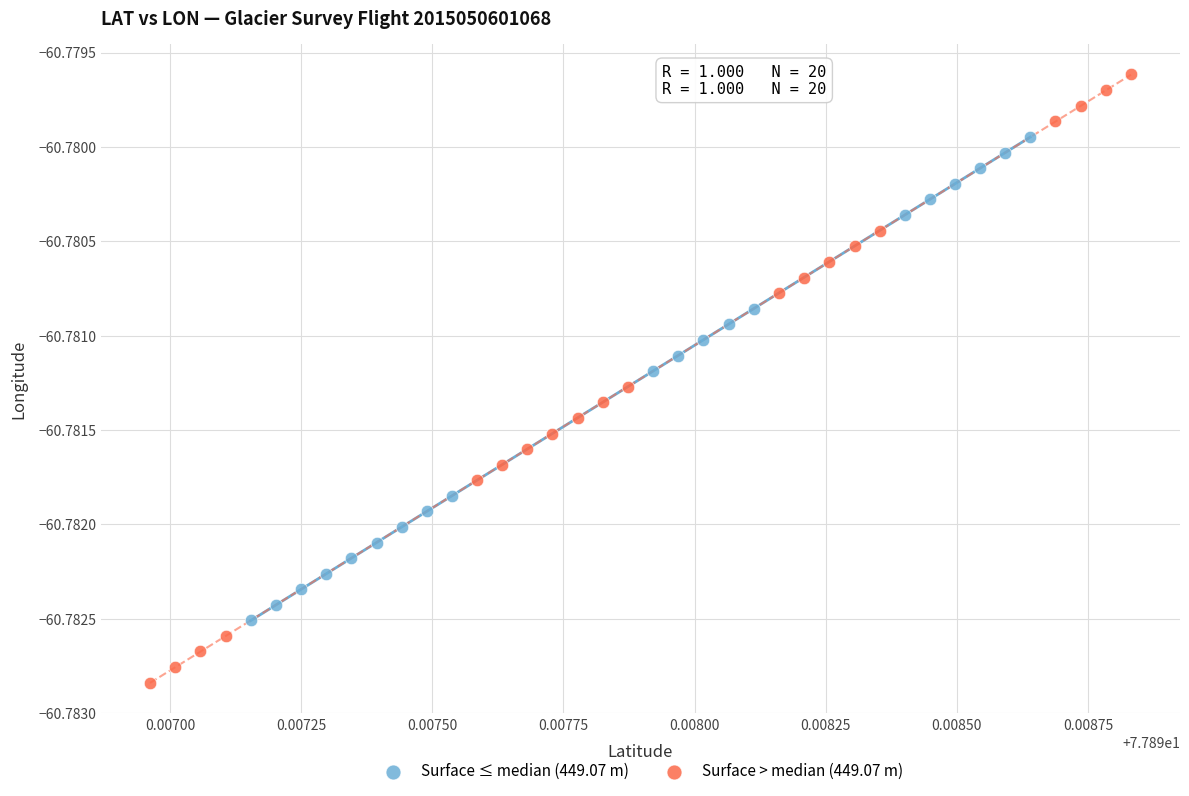

Which series has the largest Y range (max minus min)?

Surface > median (449.07 m)